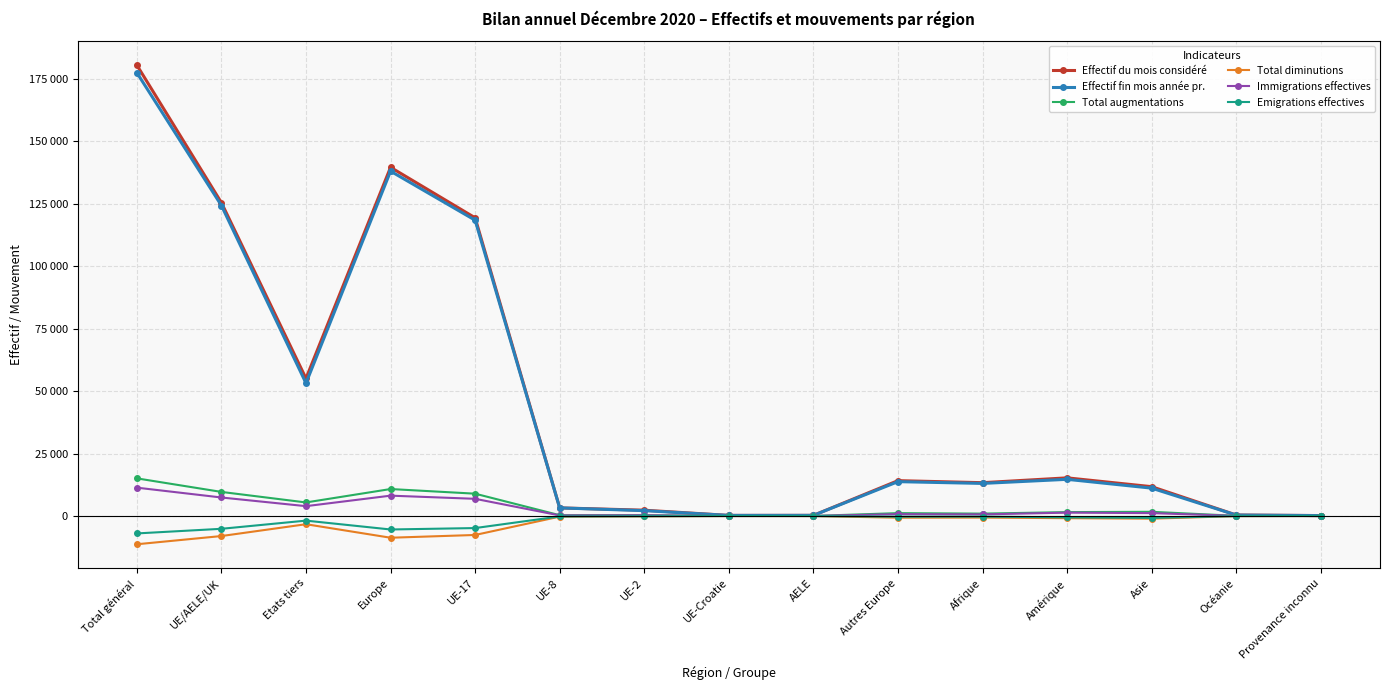

Does the chart have visible grid lines?

Yes